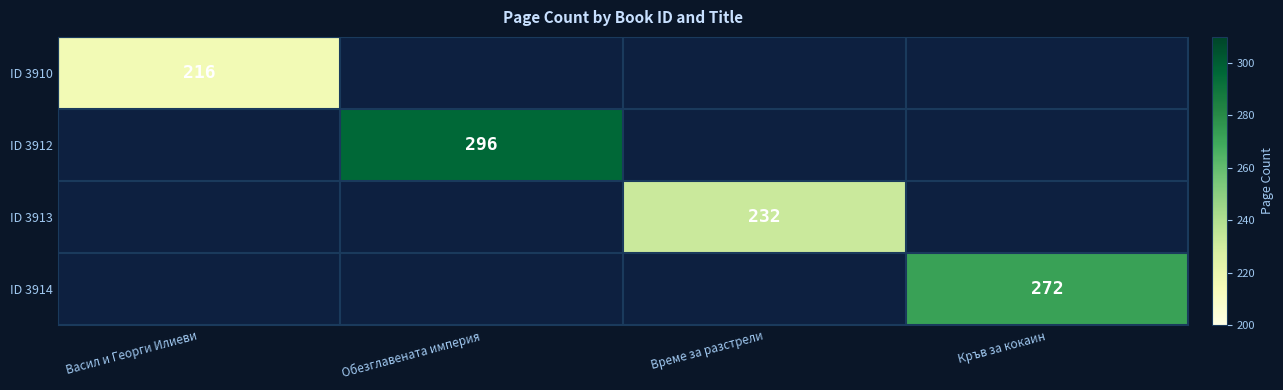

True or false: ID 3912 has a value of 296 at Обезглавената империя.

True